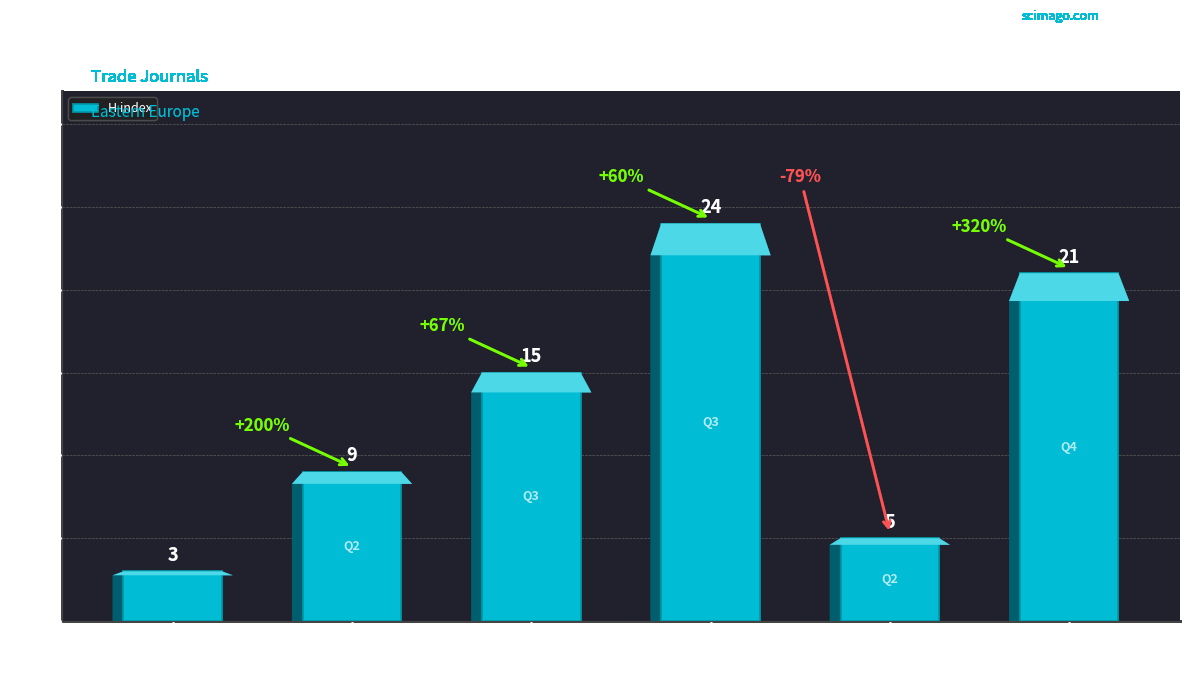

What is the label of the 6th bar from the right?

Tekstil i Obleklo